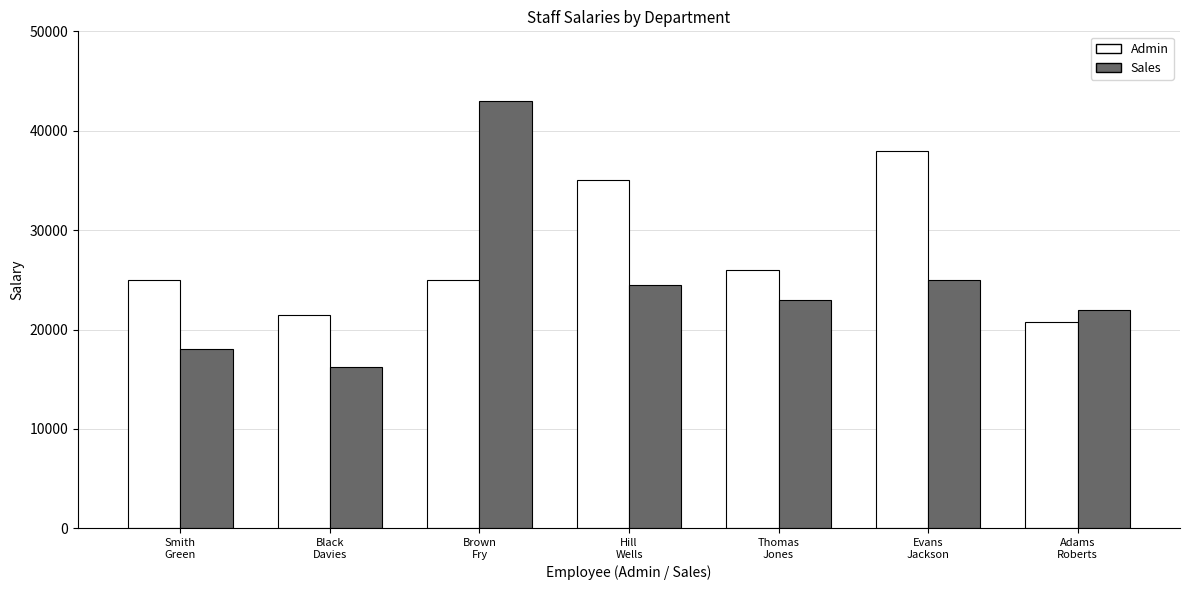

Which series has the largest range (max minus min)?

Sales